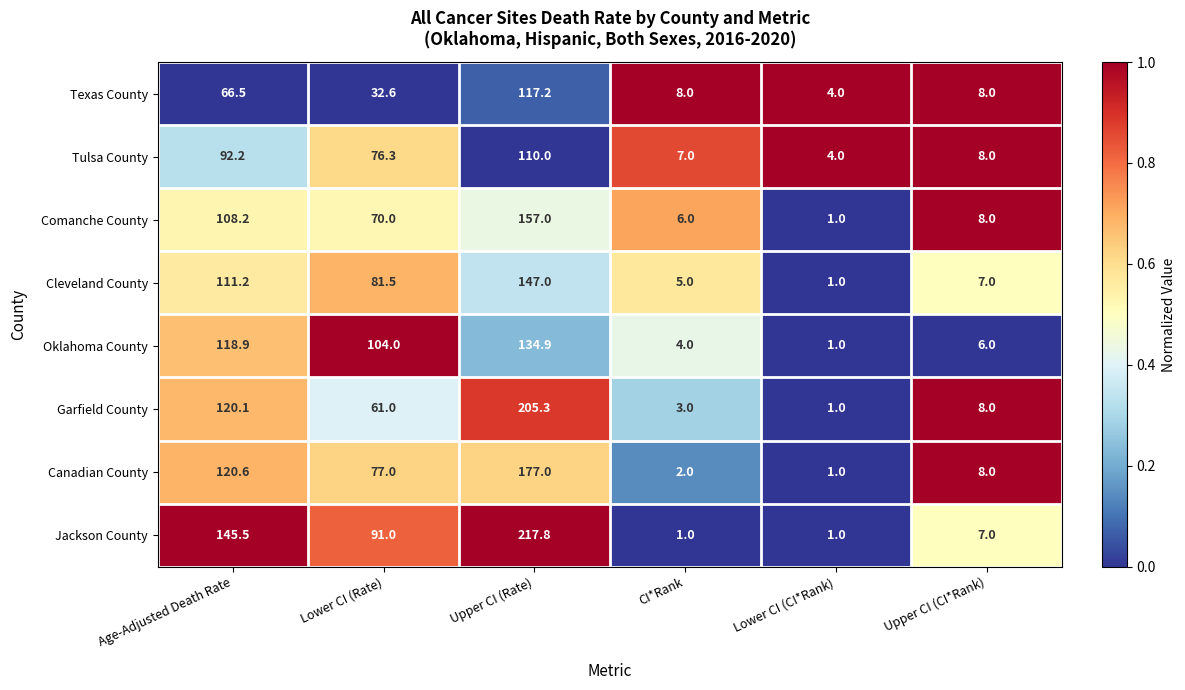

What is the difference between the second highest and minimum values in the Canadian County series?

119.6